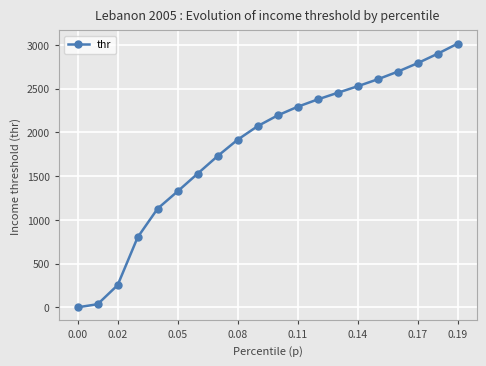

What is the greatest value displayed?

3015.4